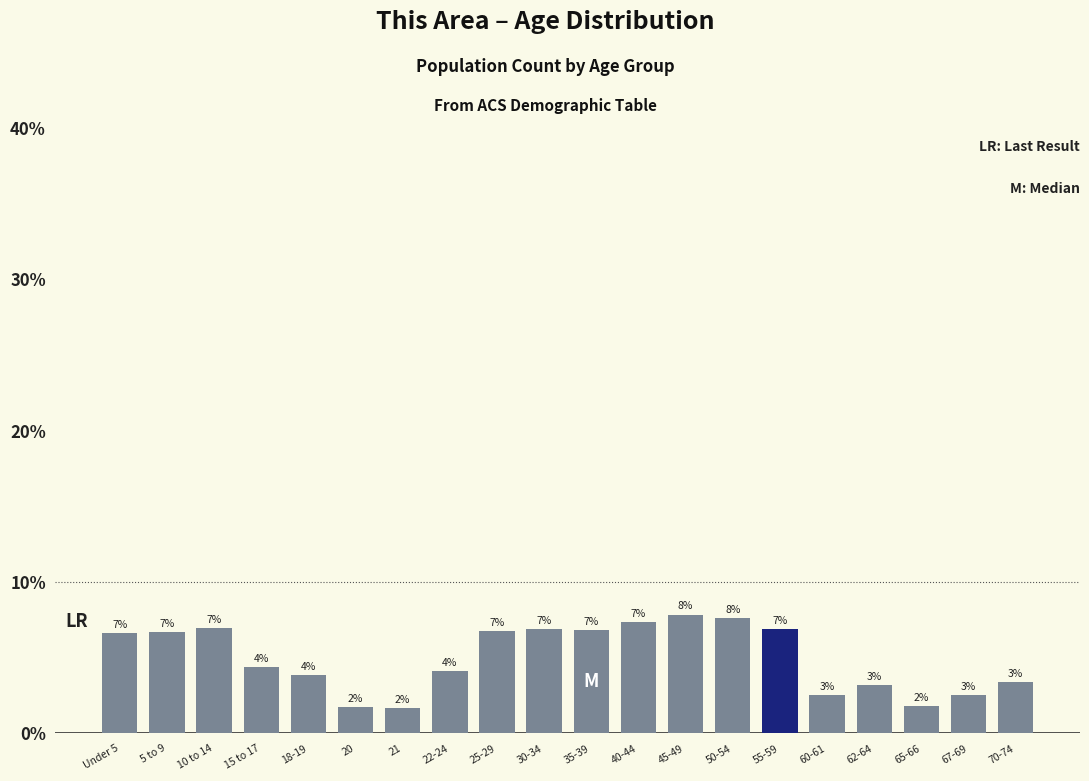

Does the chart contain any negative values?

No